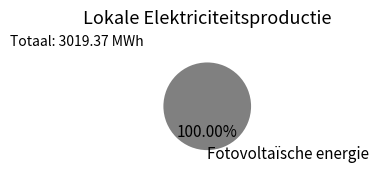

Does any single category account for the majority?

Yes